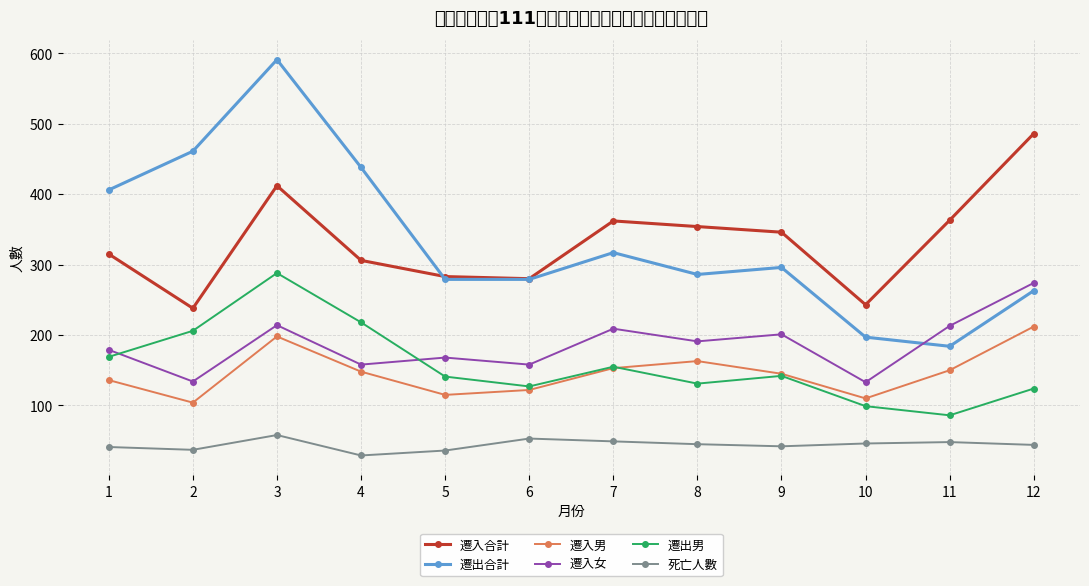

What is the maximum value shown in the chart?

591